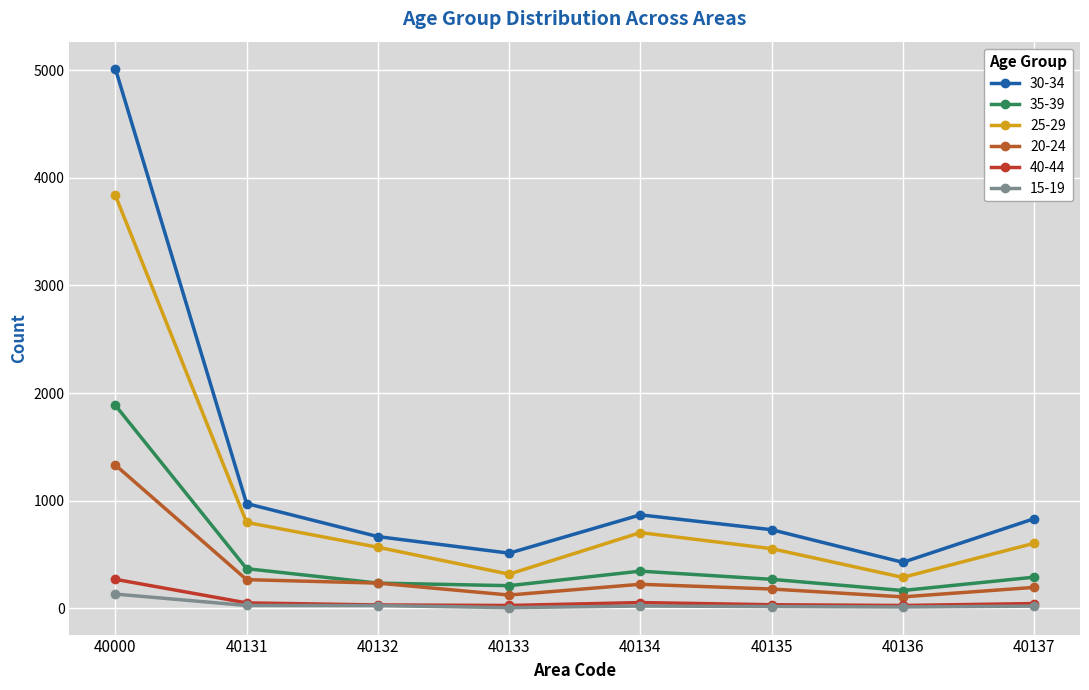

At which category does the chart reach its peak across all series?

40000